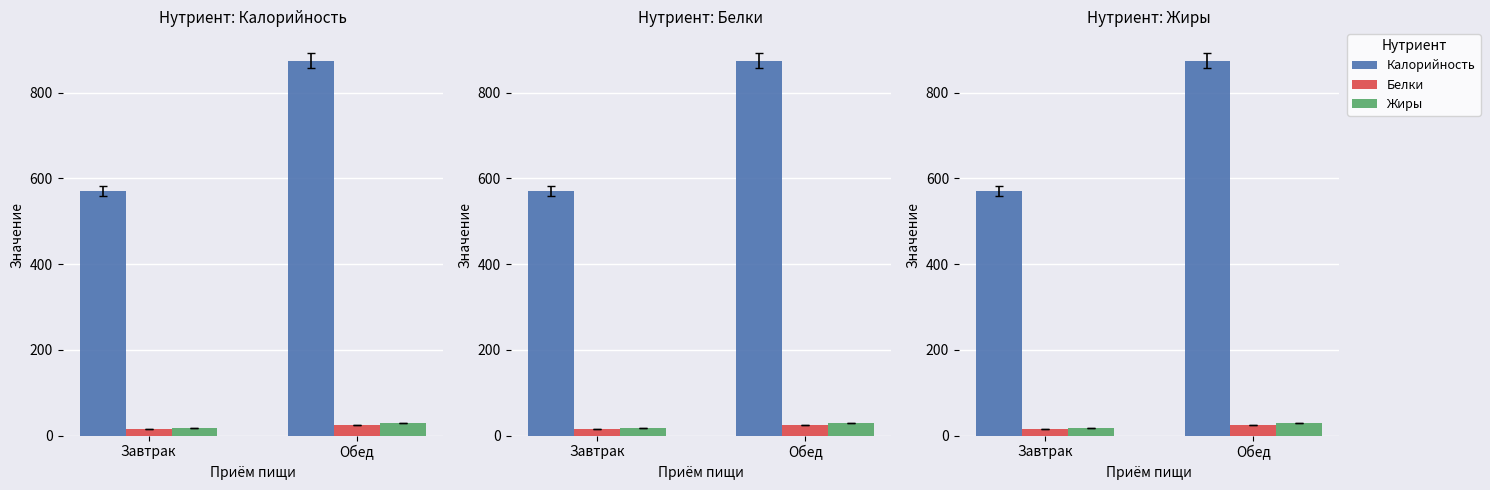

Rank the series at Обед from highest to lowest value.

Калорийность, Жиры, Белки